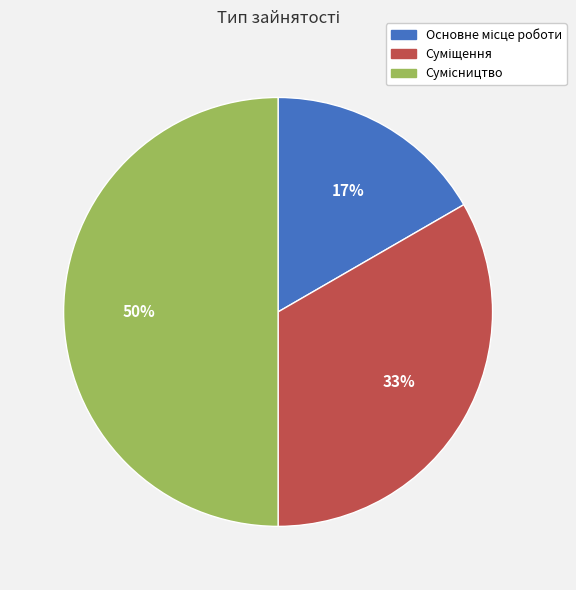

Count the number of slices in the pie.

3